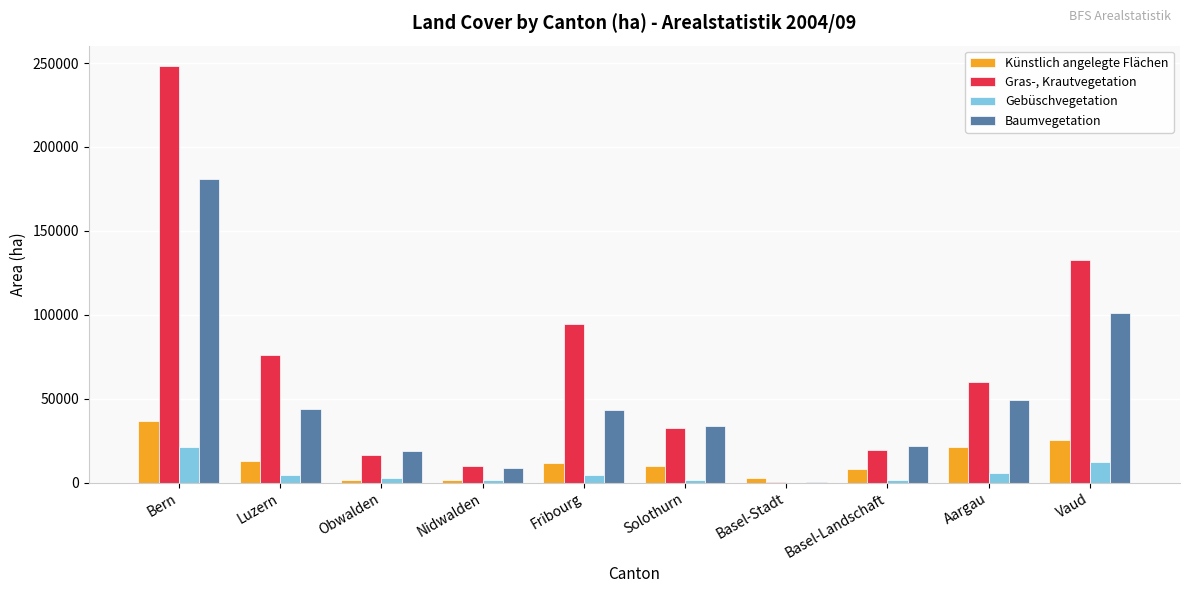

How many groups of bars are there?

10